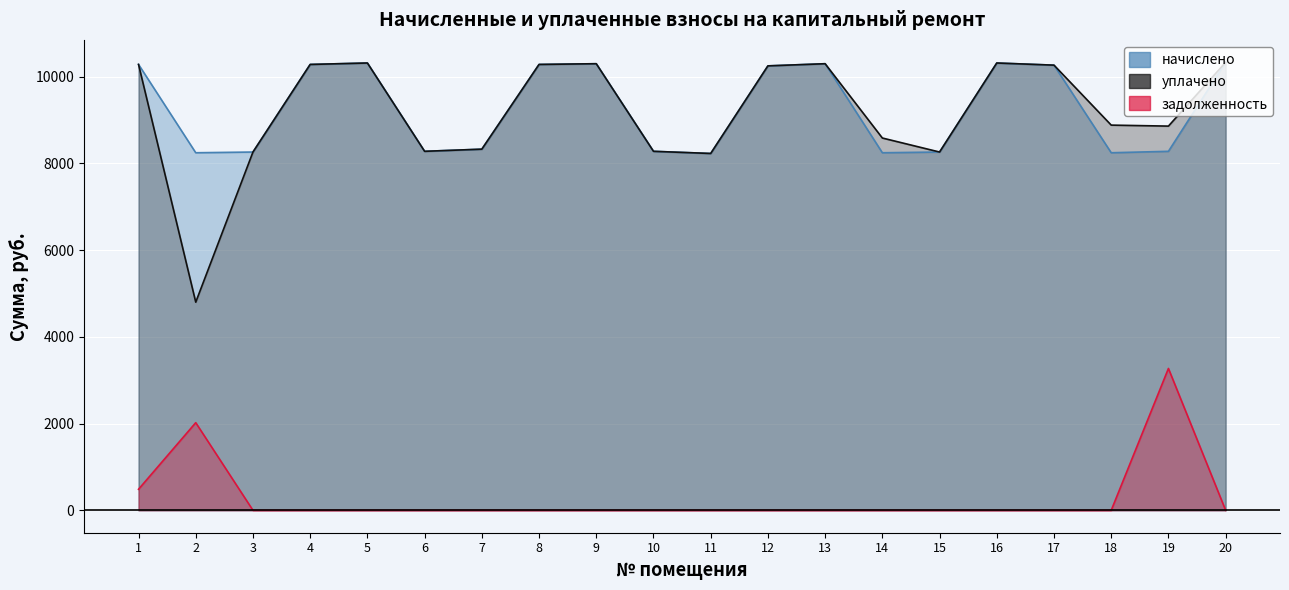

True or false: задолженность has a value of 138.6 at 1.

False